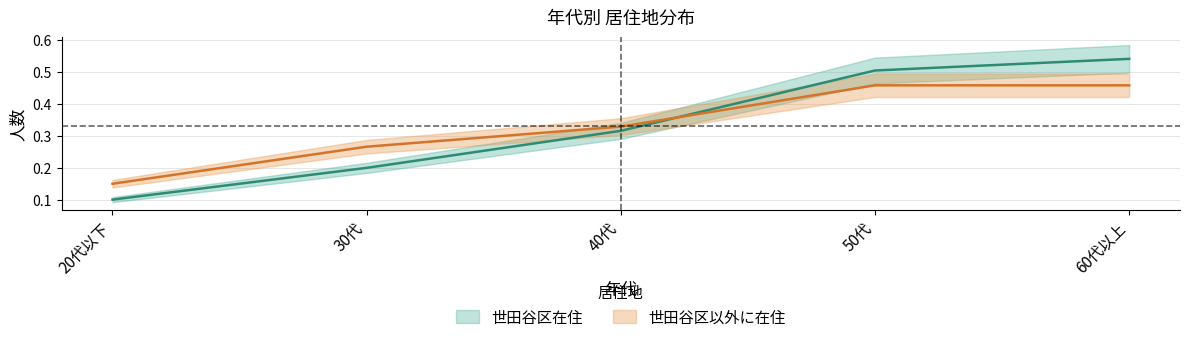

What is the minimum value shown in the chart?

0.1